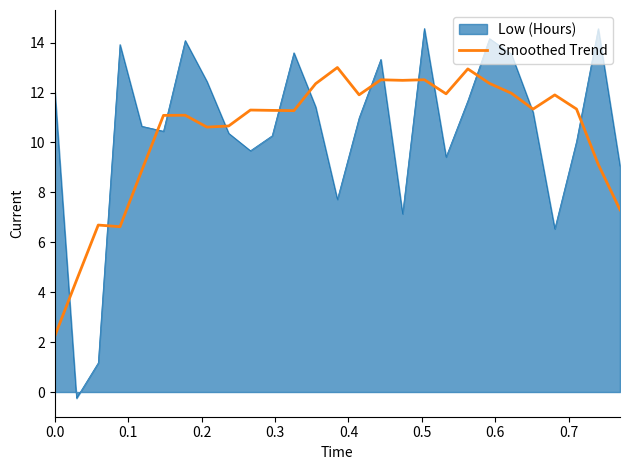

What is the smallest value displayed?

-0.2